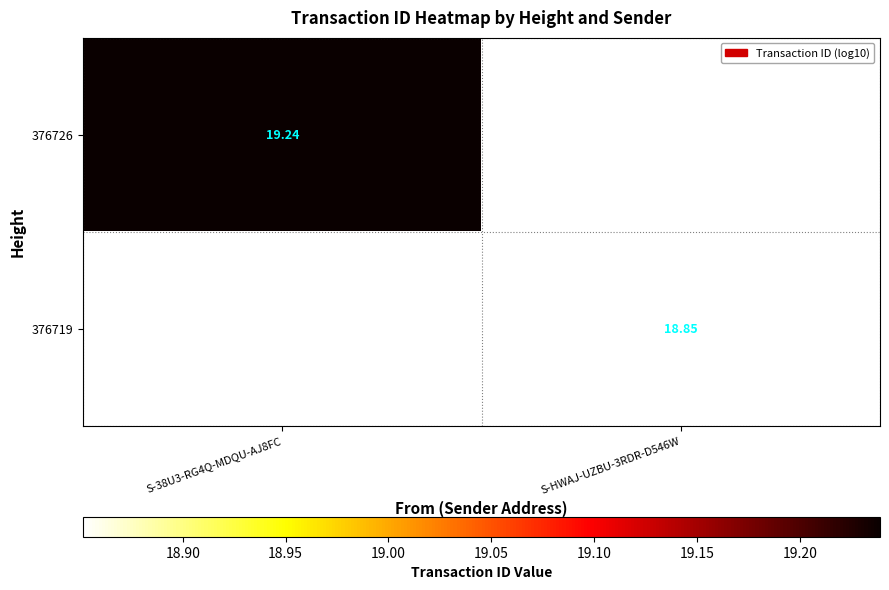

The 376719 series shows 18.9 at S-HWAJ-UZBU-3RDR-D546W. True or false?

True